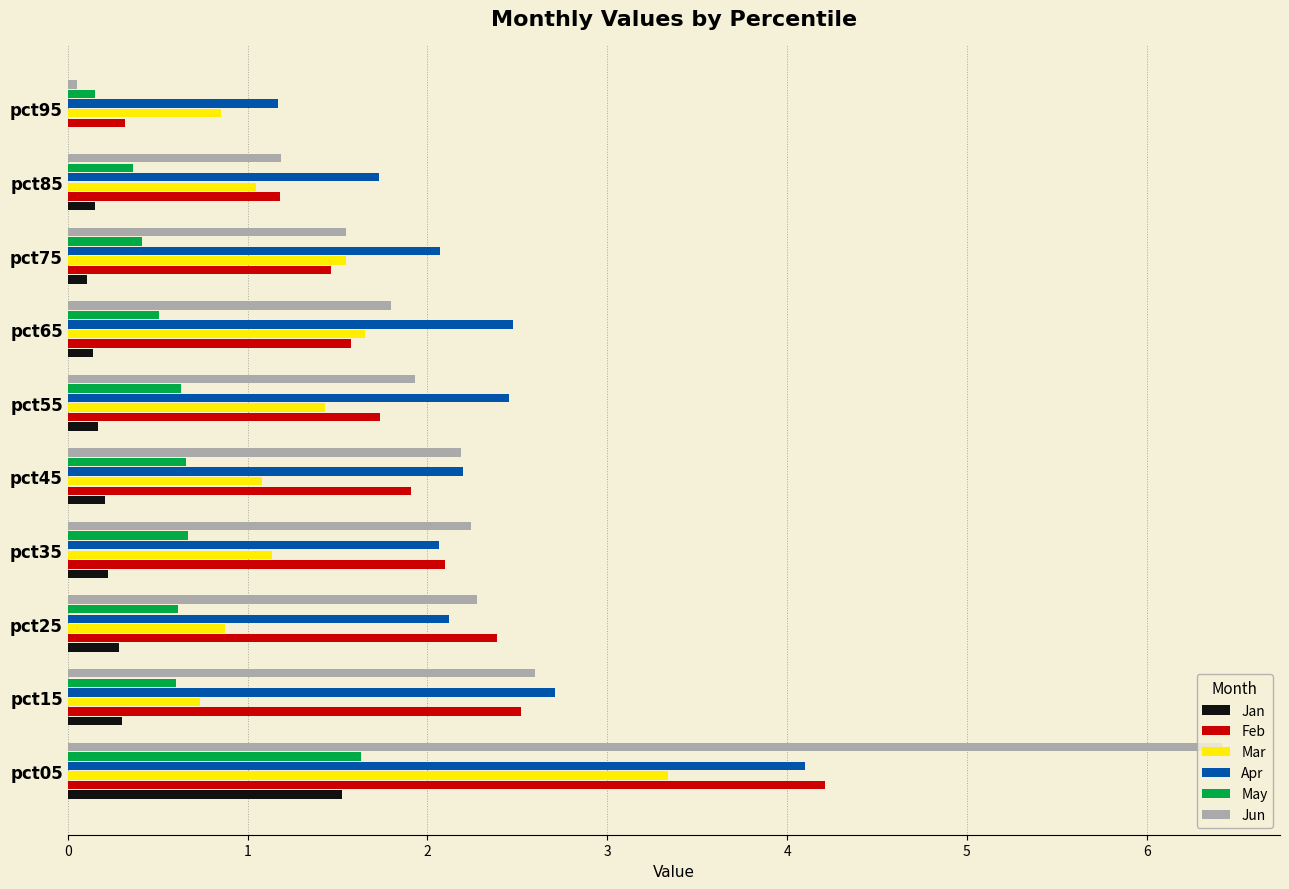

What is the sum of the Mar values at pct85 and pct45?

2.1